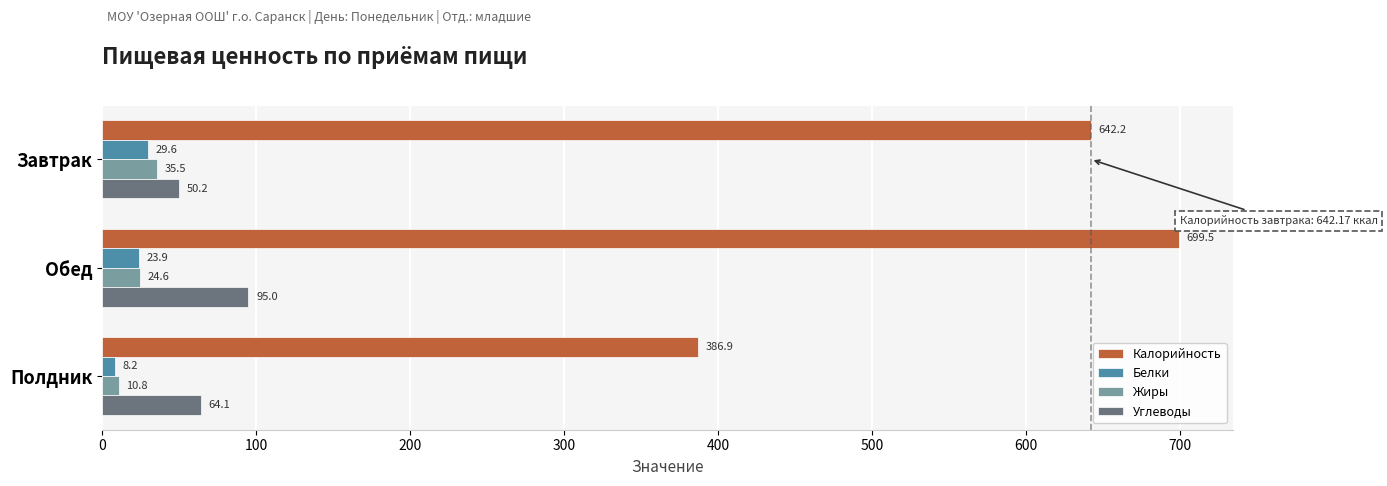

What is the difference between the maximum and minimum values in the Углеводы series?

44.8